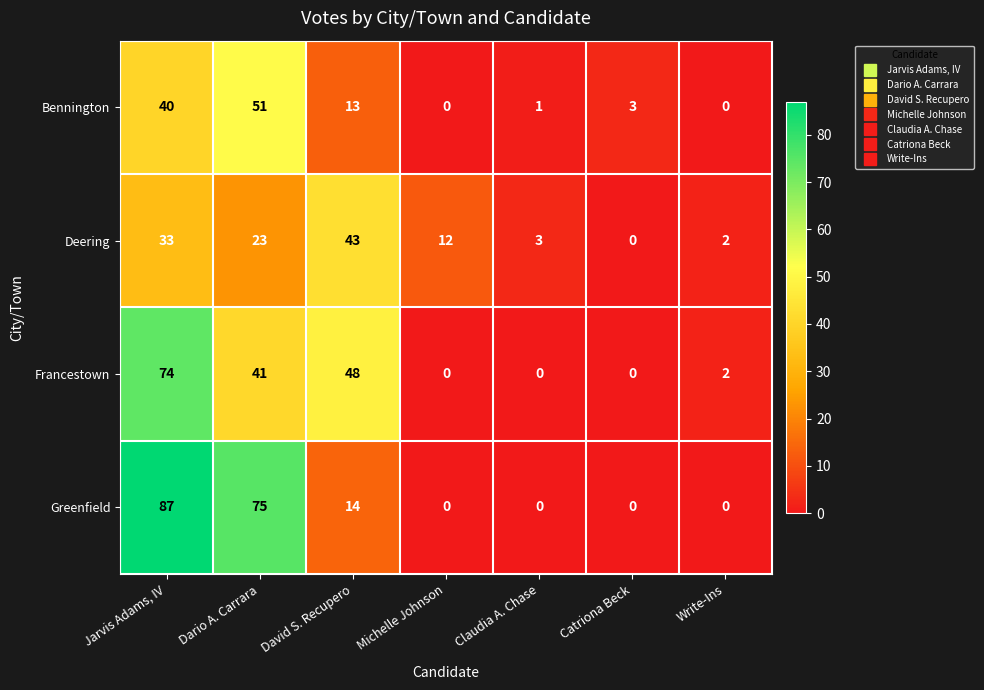

True or false: Bennington has a value of 74 at Dario A. Carrara.

False